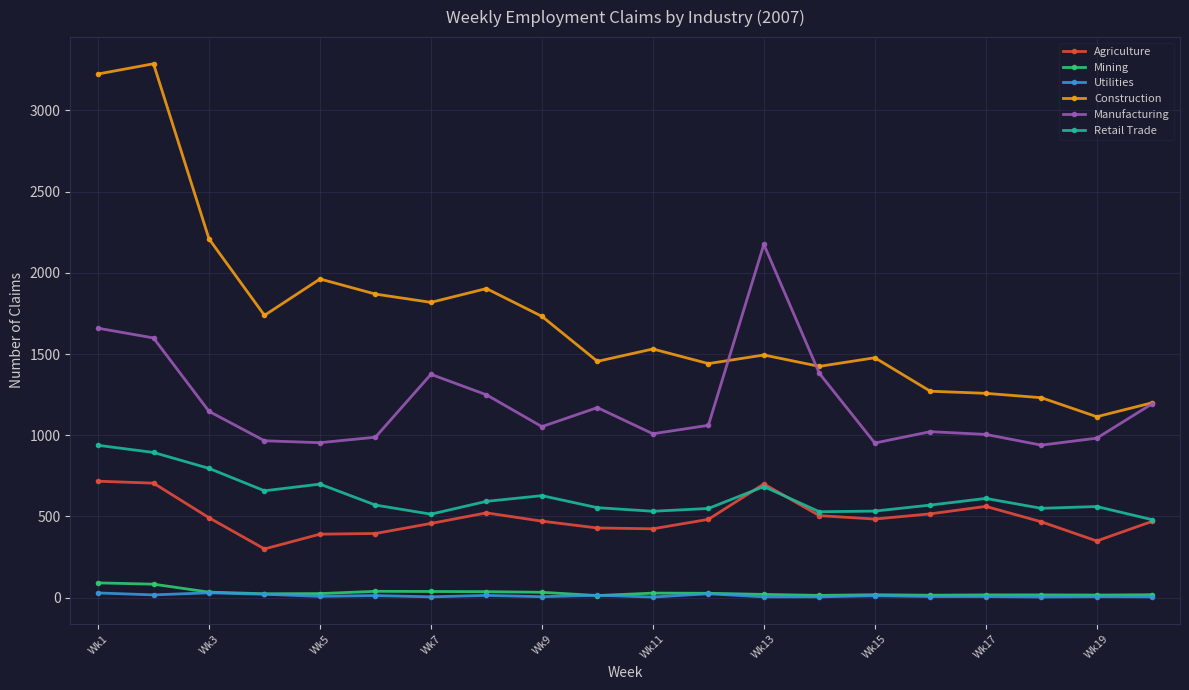

How many interior local valleys does the Manufacturing series have?

5